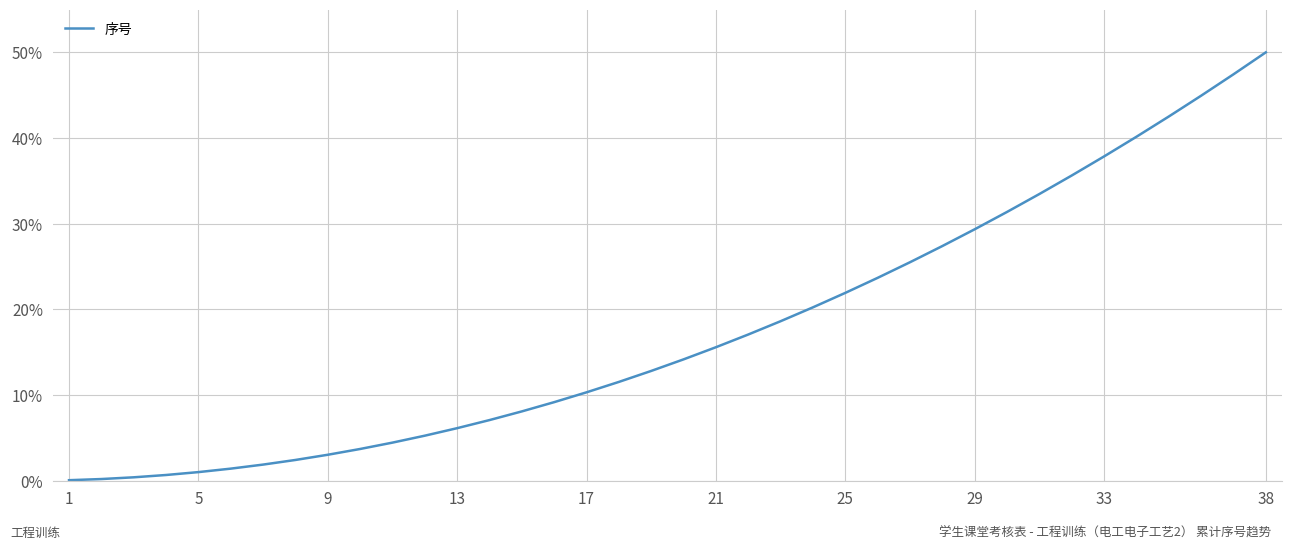

What is the difference between the maximum and minimum values?

49.9